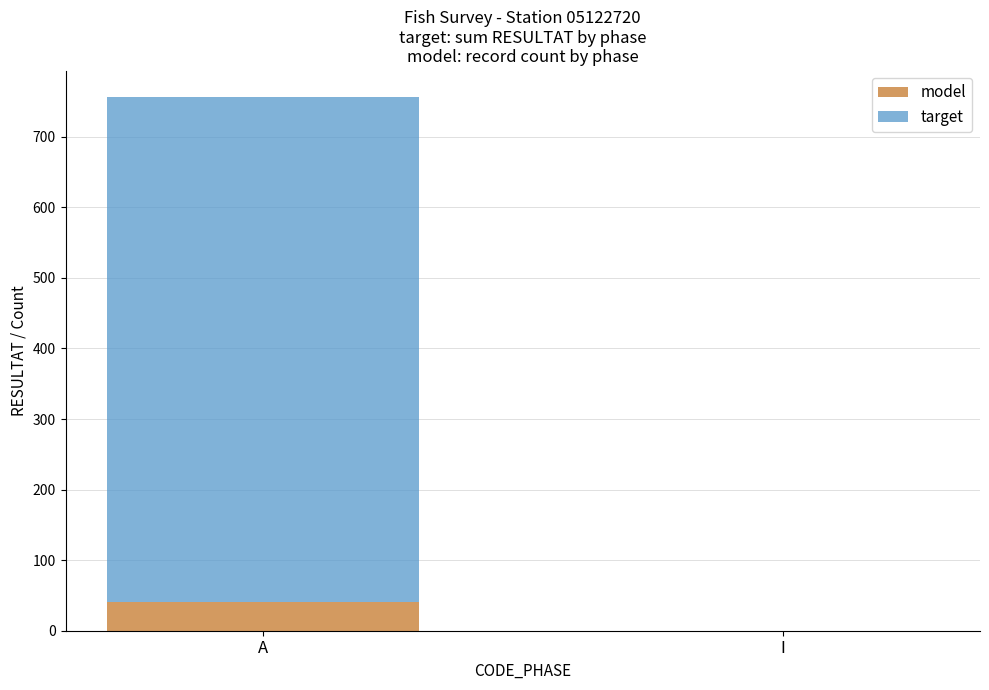

What is the average value of the model series?

20